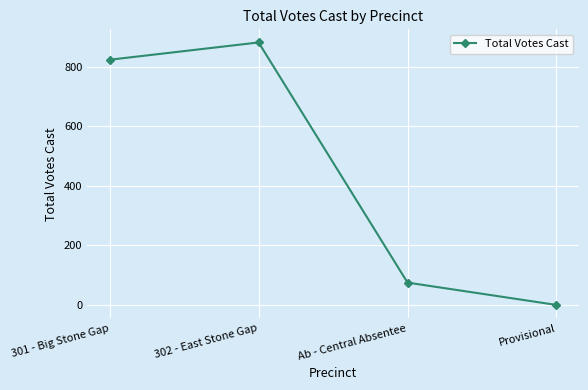

Between 301 - Big Stone Gap and Ab - Central Absentee, which is larger?

301 - Big Stone Gap